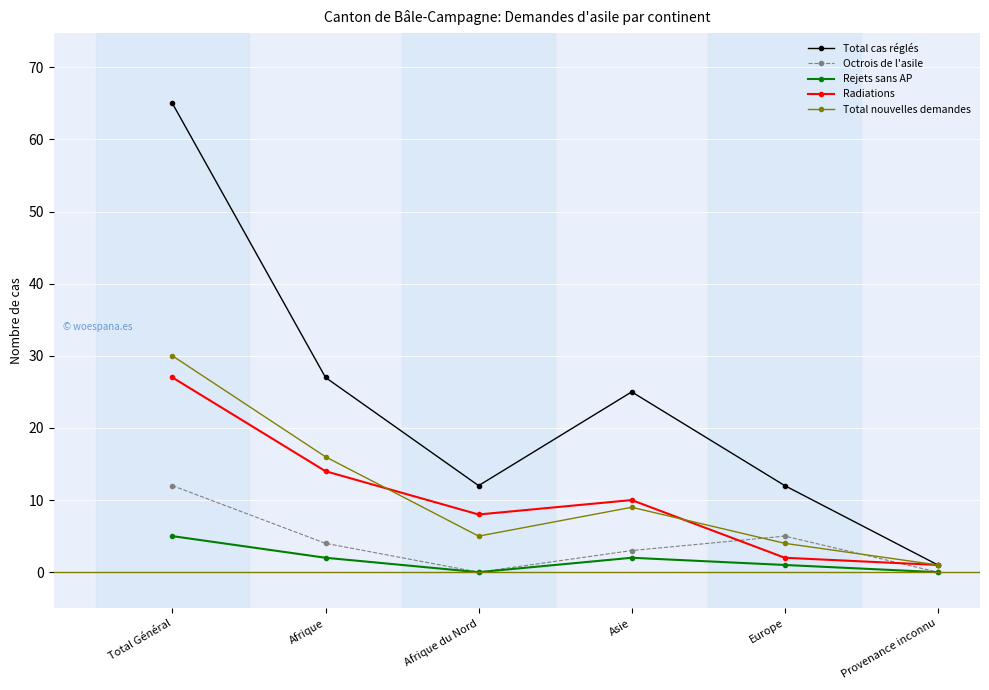

Which category has the lowest value in the Total nouvelles demandes series?

Provenance inconnu